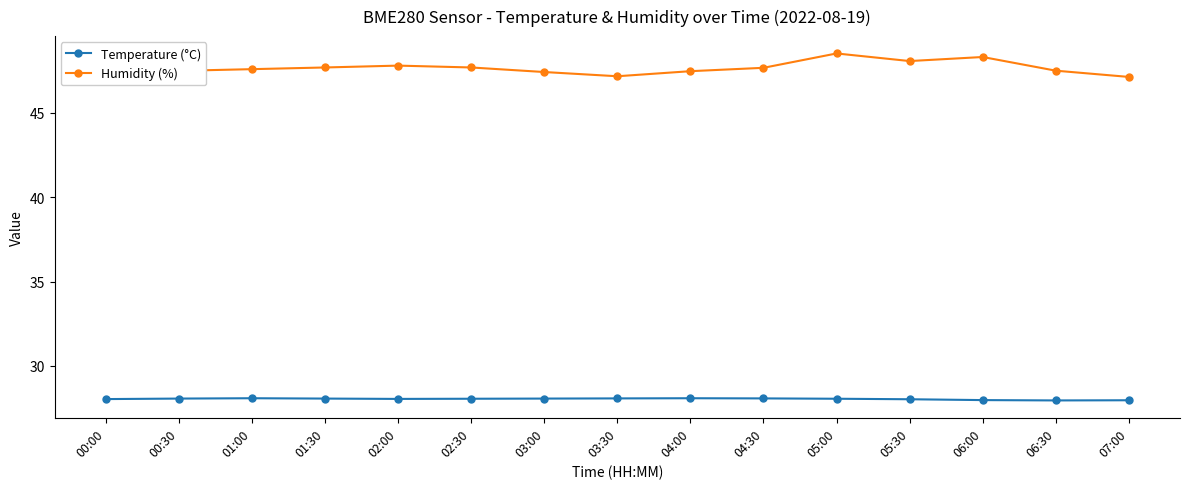

List the series in order of their overall mean, lowest first.

Temperature (°C), Humidity (%)